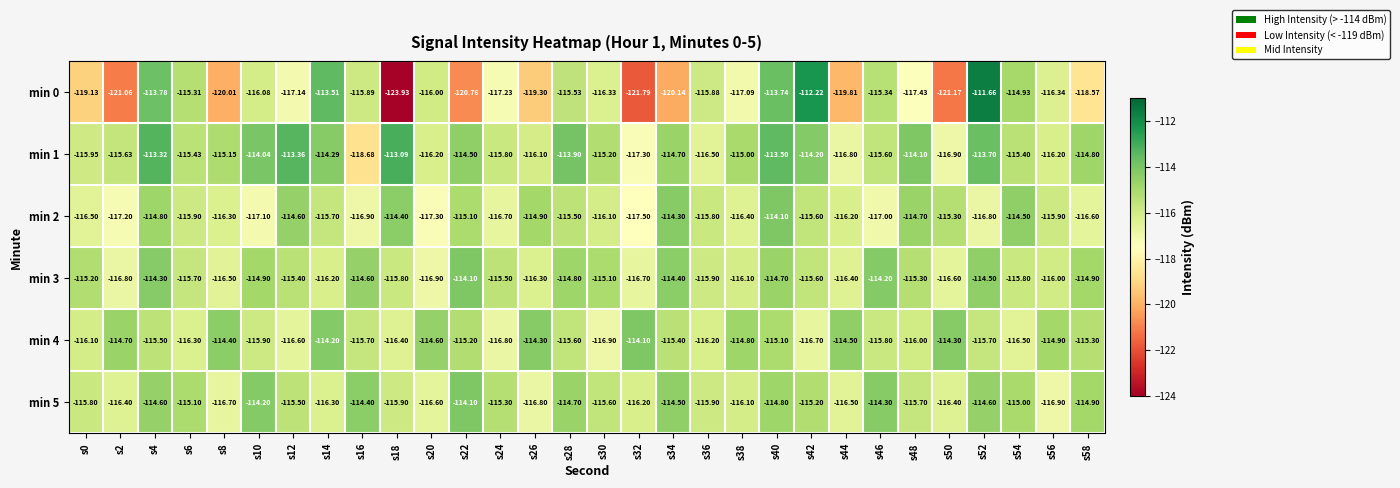

How many categories are shown in the chart?

30